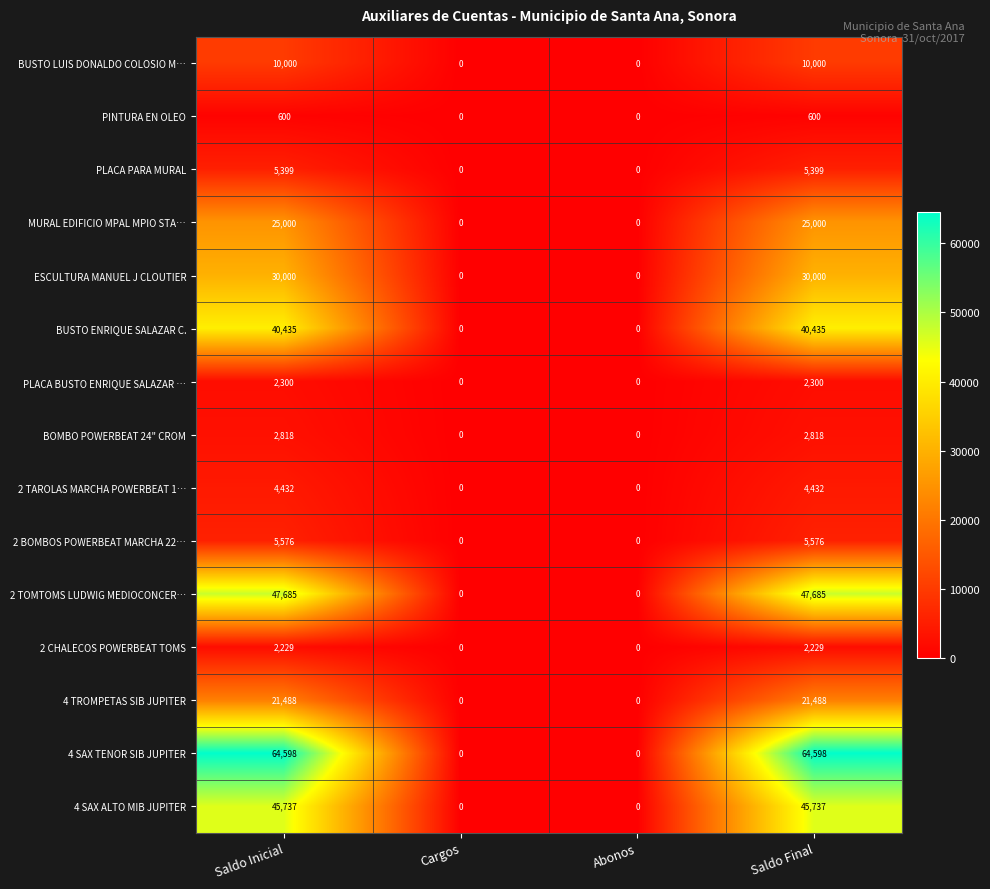

Is the value of PINTURA EN OLEO at Saldo Inicial greater than the value of BUSTO ENRIQUE SALAZAR C. at Saldo Final?

No